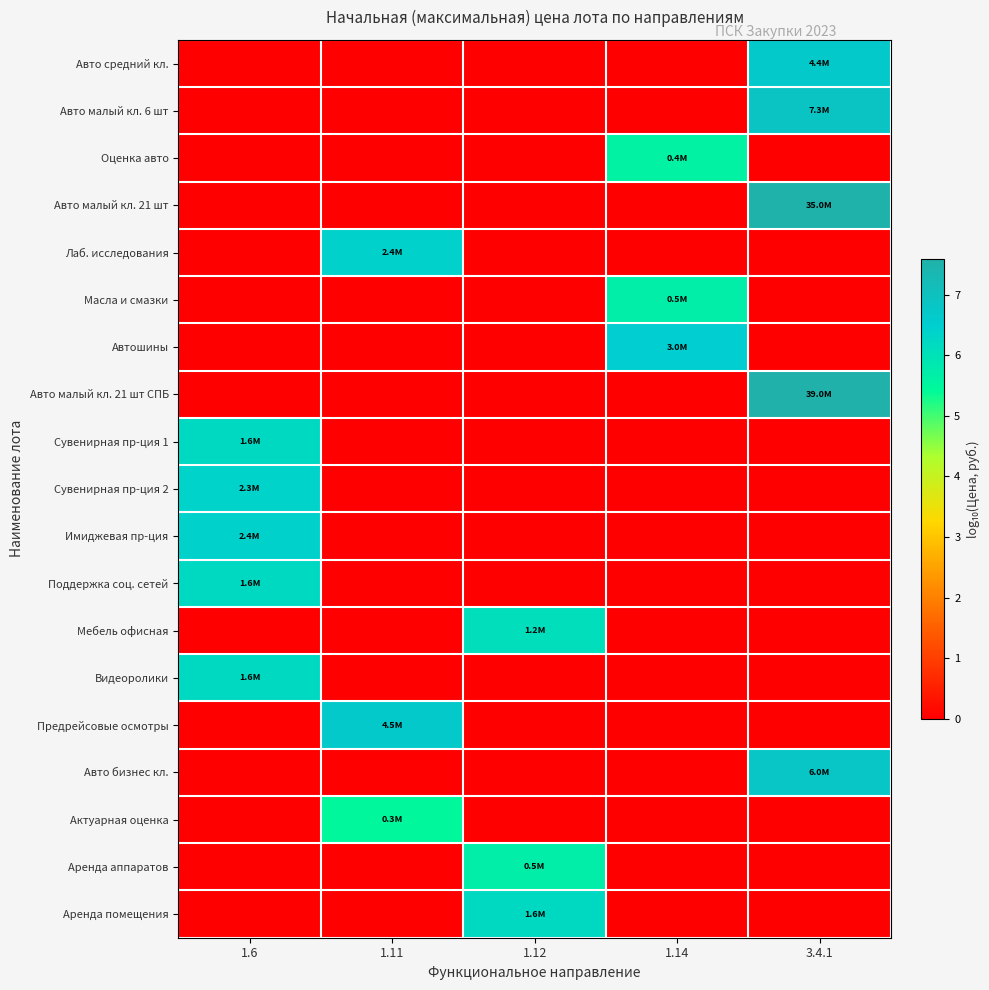

Between 1.12 and 3.4.1, which series saw the biggest shift?

Авто малый кл. 21 шт СПБ